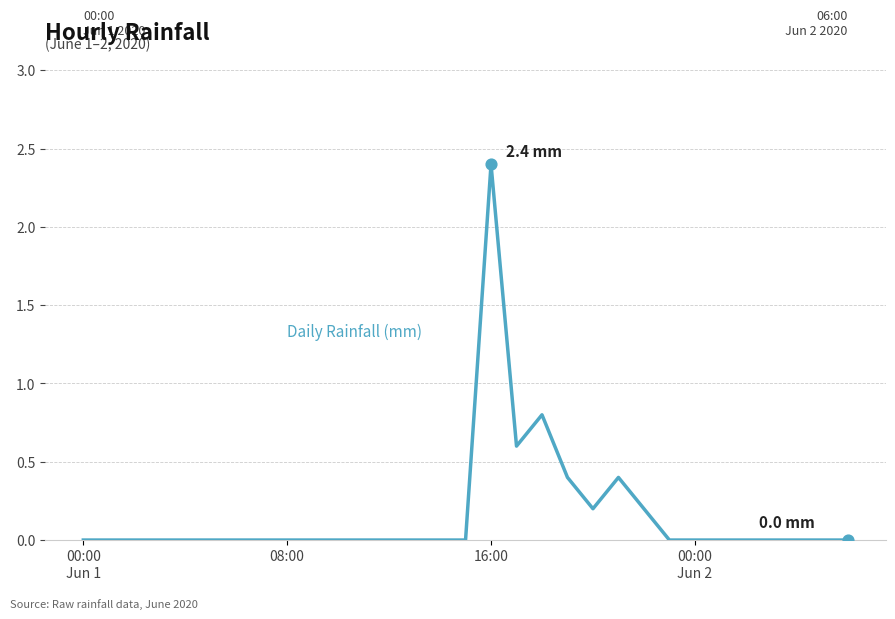

What is the difference between the maximum and minimum values?

2.4